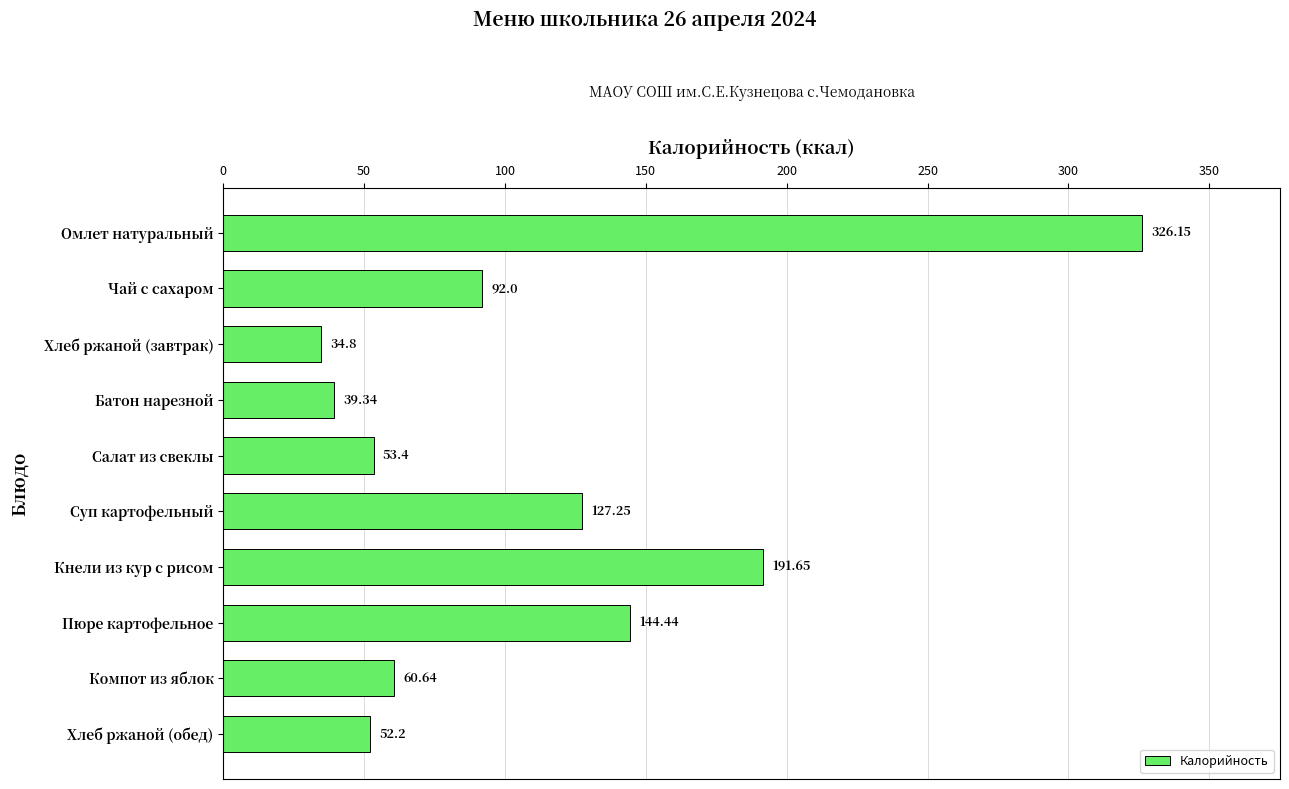

How many bars are there in total?

10